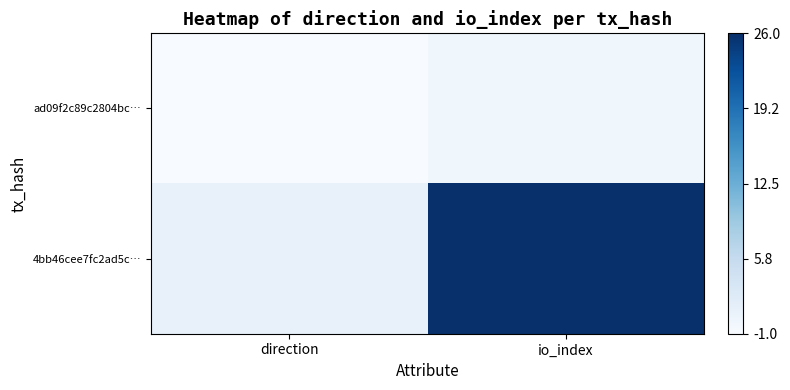

Reading right to left, what are all the values shown in this chart?

ad09f2c89c2804bc…: io_index=1	direction=0
4bb46cee7fc2ad5c…: io_index=27	direction=2